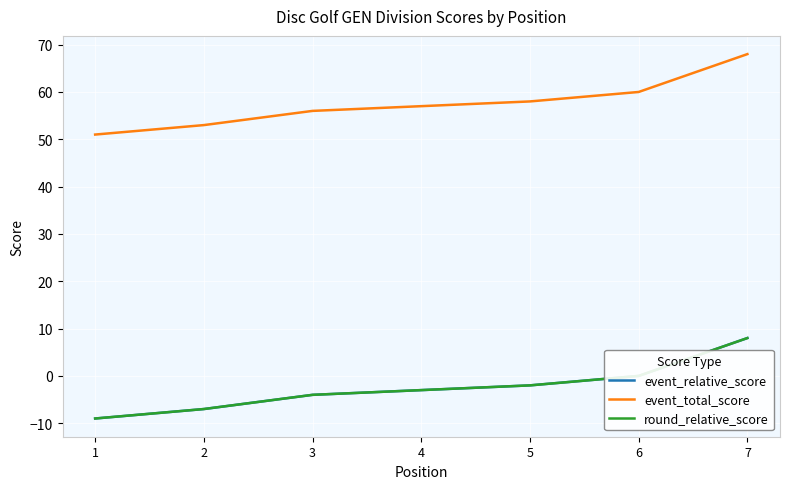

Count the number of data series in this chart.

3